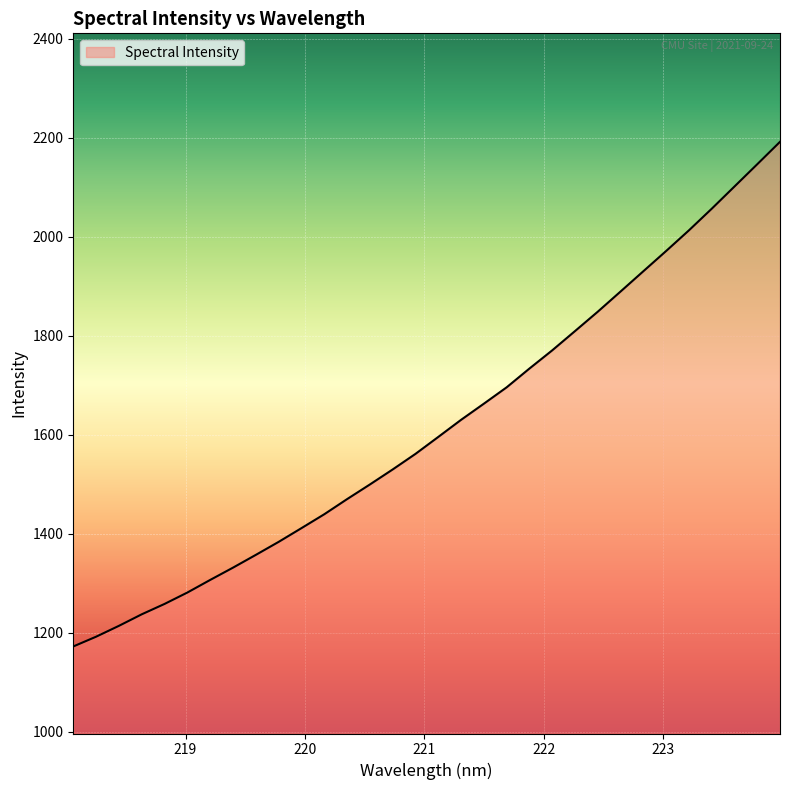

What is the greatest value displayed?

2191.3